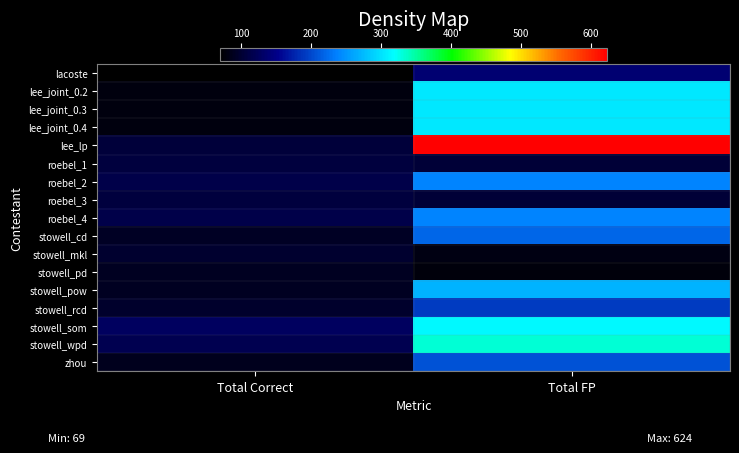

Which series has the largest total across all categories?

lee_lp